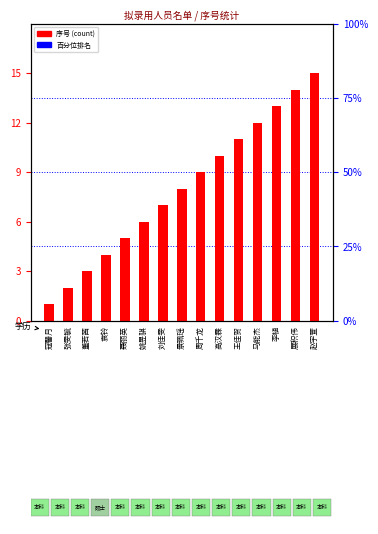

Rank the categories by value from highest to lowest.

赵宇萱, 展积伟, 李植, 马能杰, 王佳贺, 高汉霖, 周千龙, 景珮瑶, 刘佳雯, 姚昱骐, 聂丽英, 袁铃, 董若茜, 张雯毓, 寇馨月